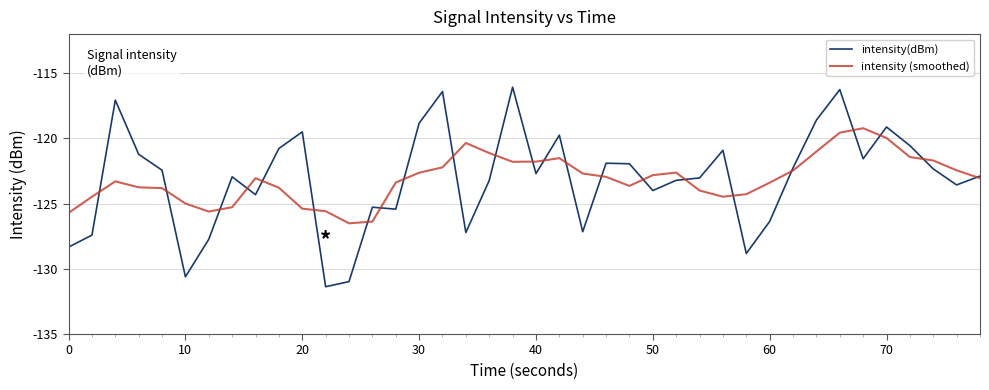

Rank the series by their maximum value, from highest to lowest.

intensity(dBm), intensity (smoothed)